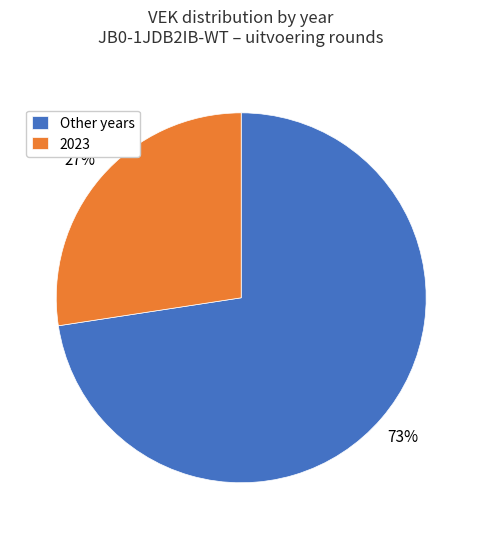

Is there a majority slice in this chart?

Yes